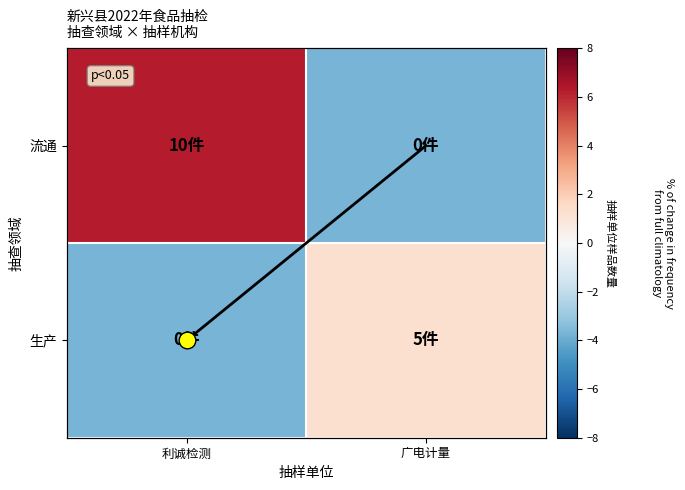

Which has a higher value, 广电计量 or 利诚检测?

利诚检测